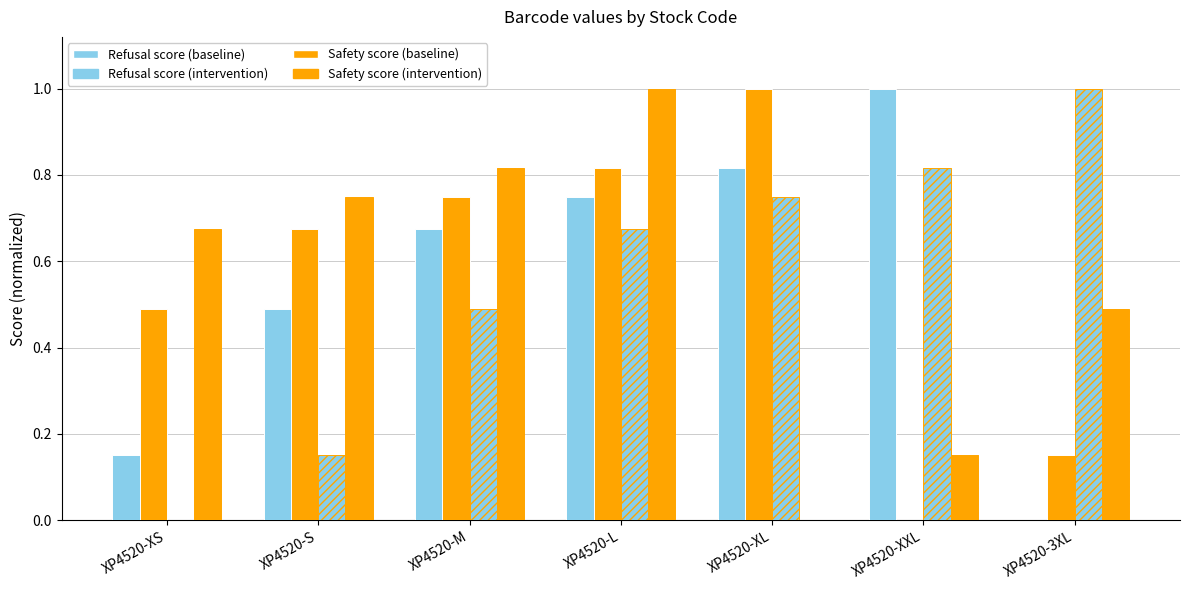

Which series has the largest range (max minus min)?

Refusal score (baseline)